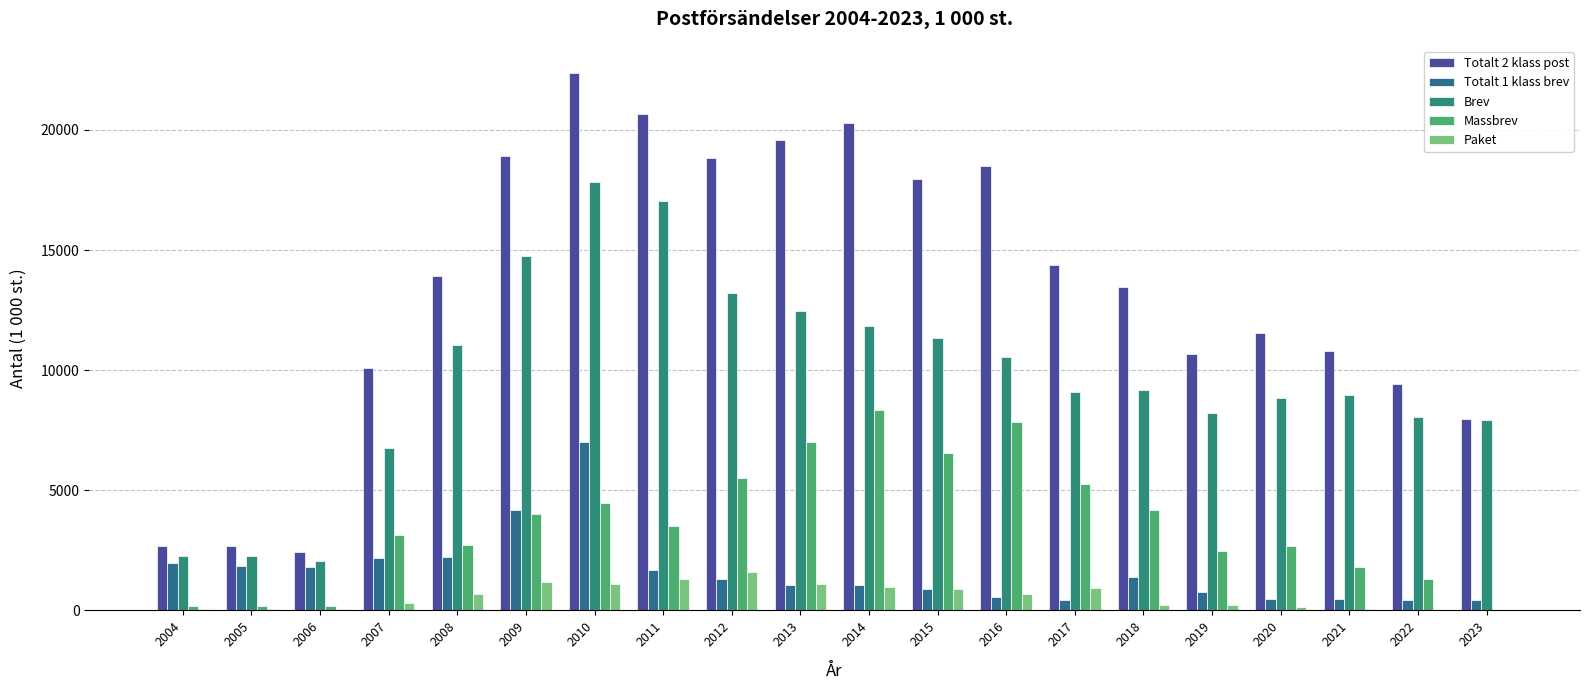

At which category does the chart reach its minimum across all series?

2023